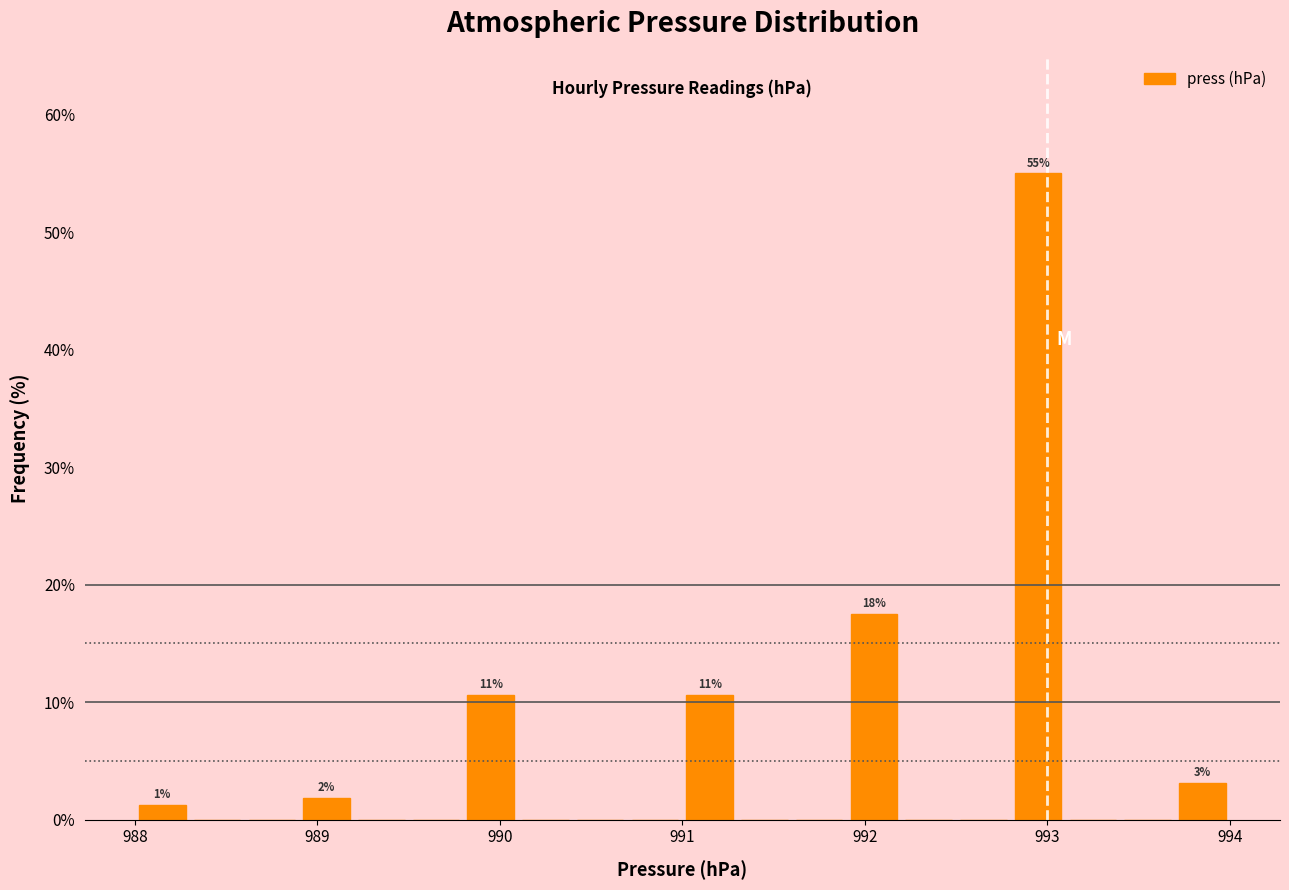

Read against the x-axis, roughly where is the centre of the tallest bar?

993.0